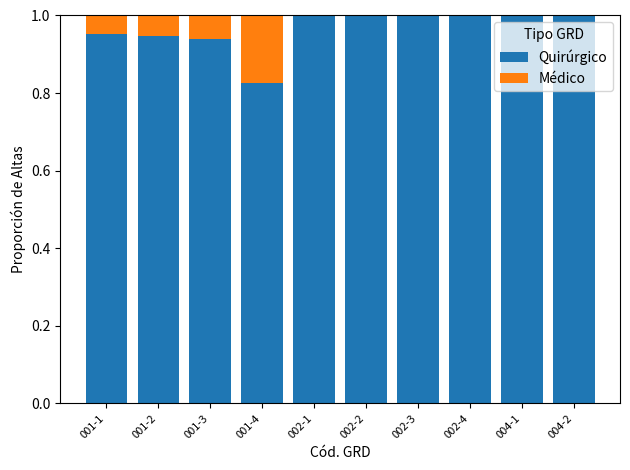

Is it true that Quirúrgico equals 1.0 at 002-4?

True